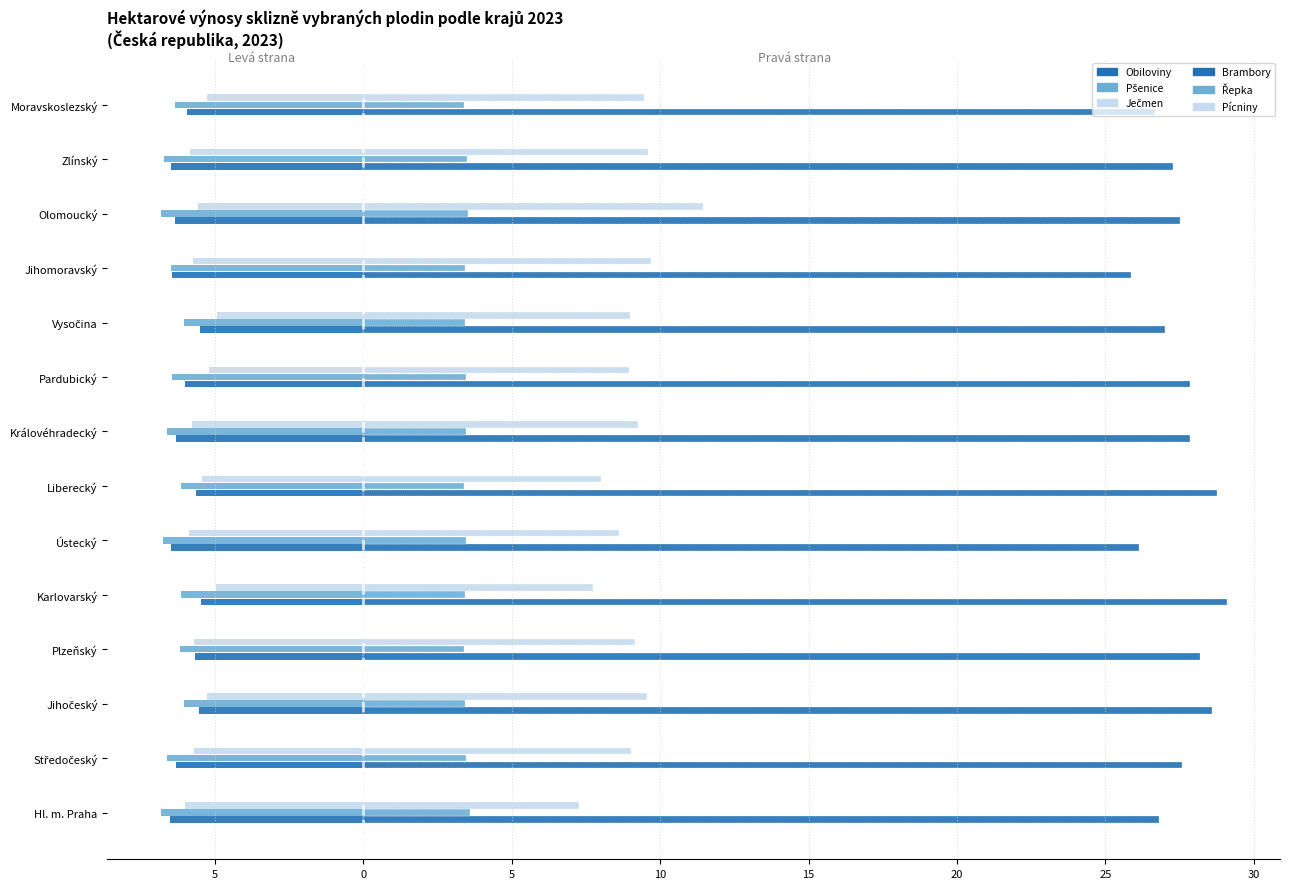

What is the smallest value displayed?

-6.8